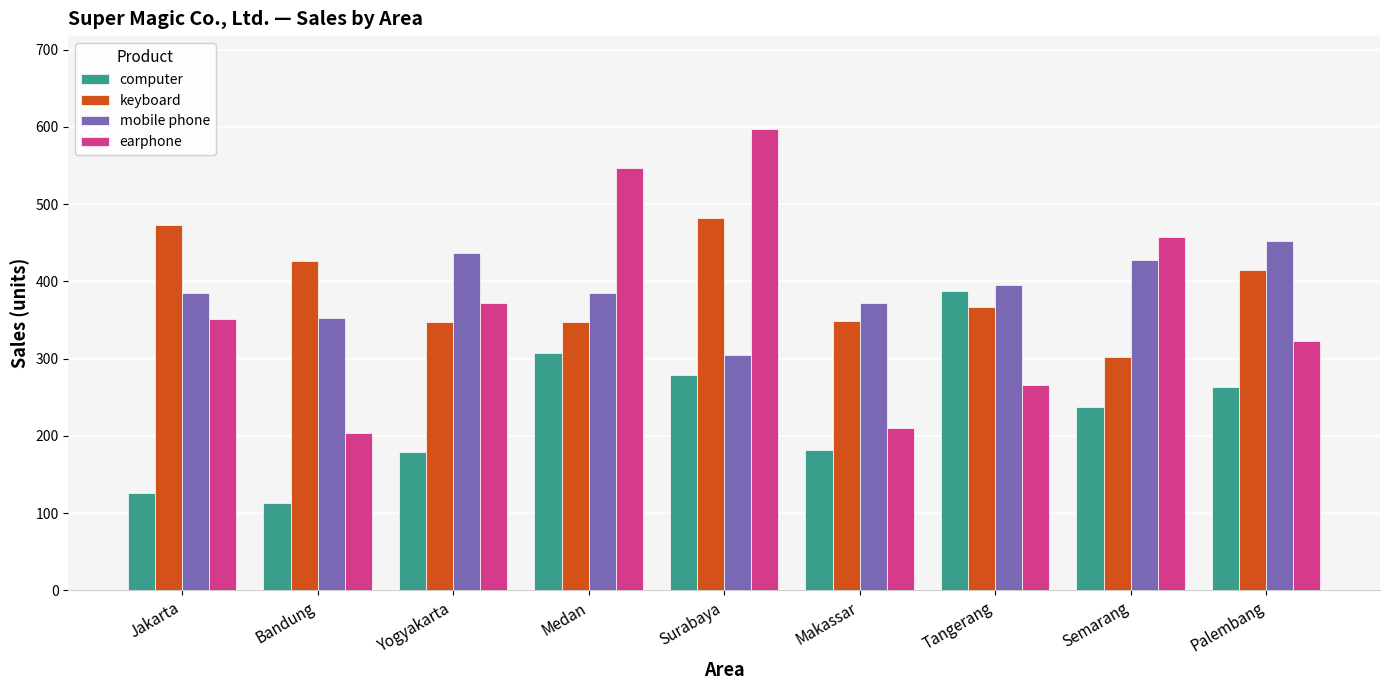

How many categories are shown in the chart?

9